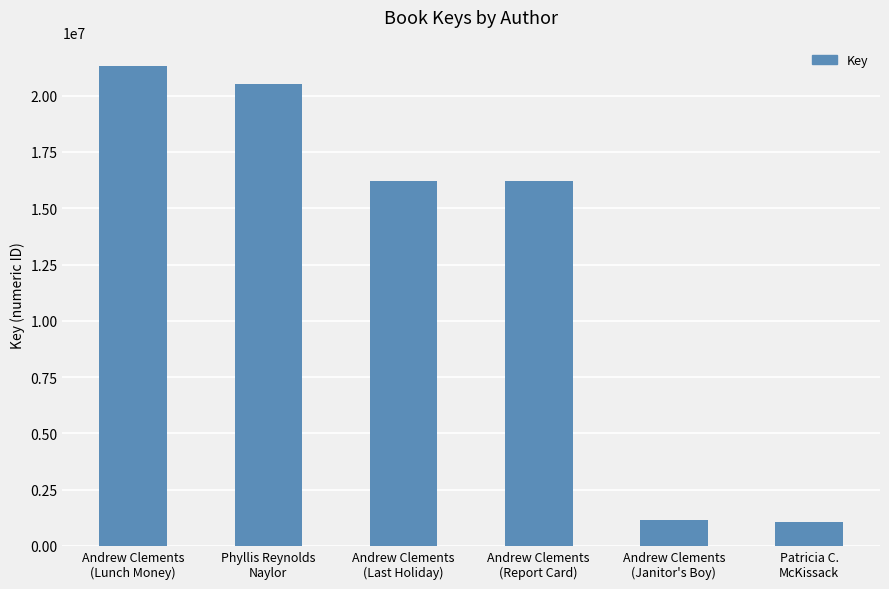

What is the label of the 4th bar from the right?

Andrew Clements
(Last Holiday)